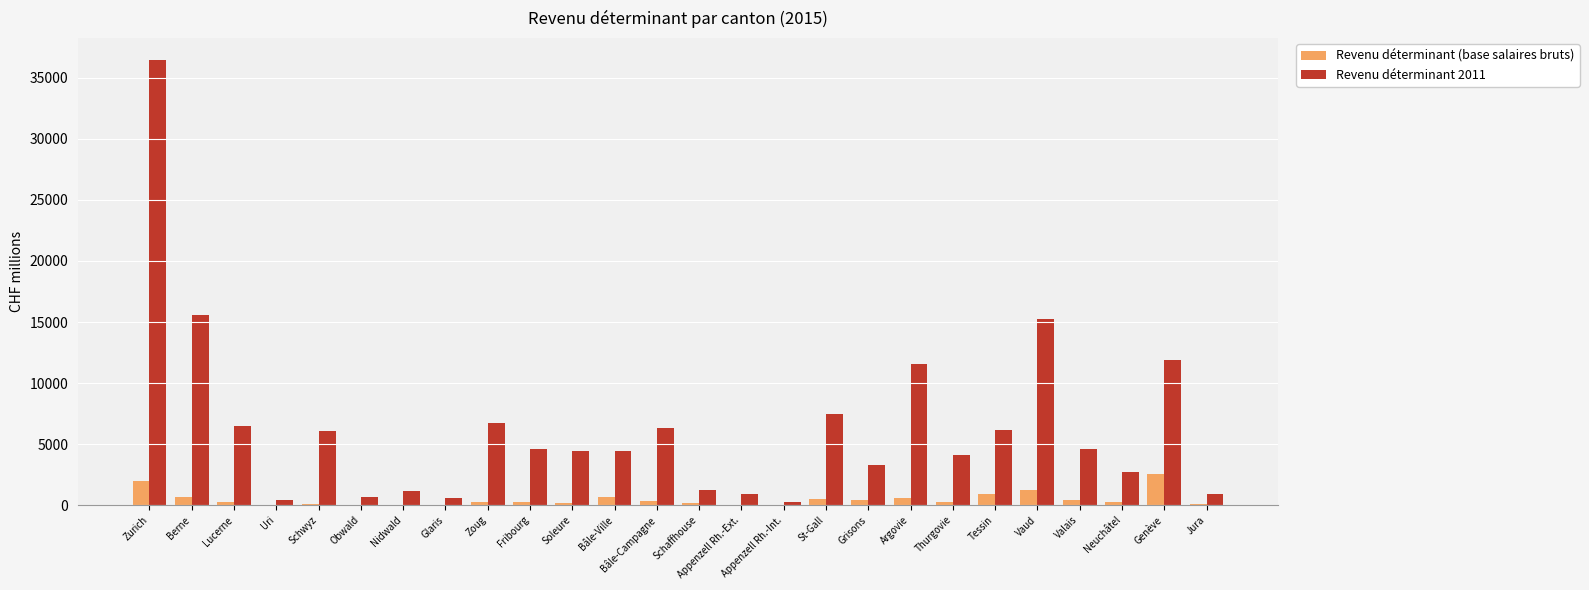

At which category is the sum across all series the highest?

Zurich